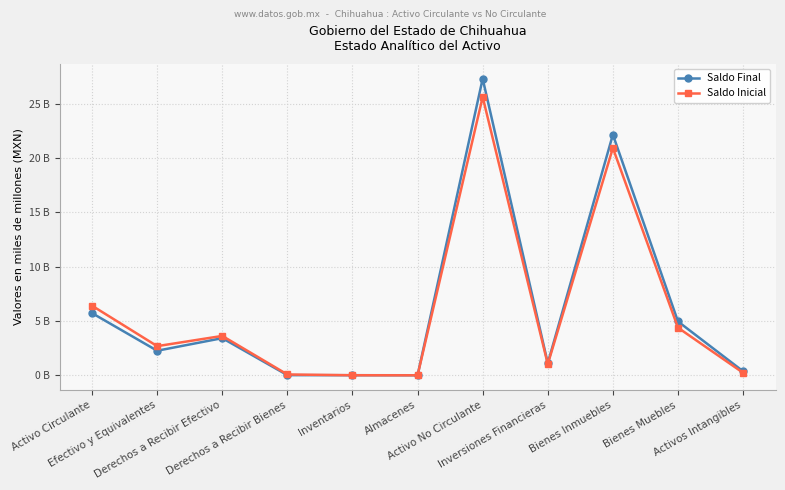

How many intersections are there between Saldo Final and Saldo Inicial?

1